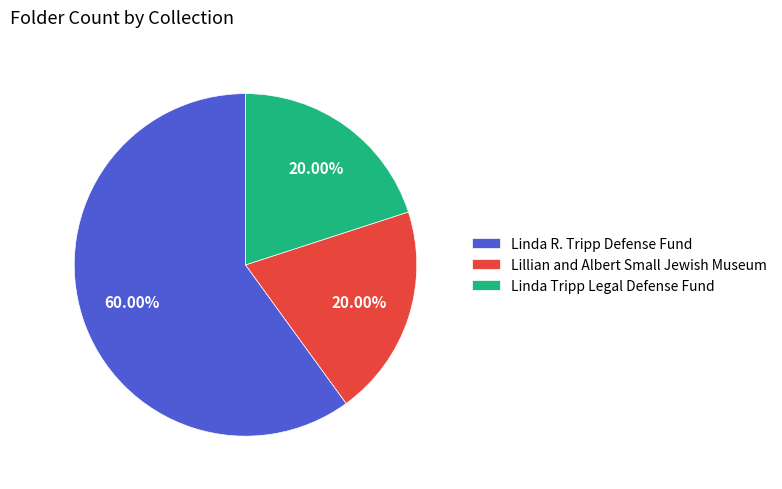

How many segments does this pie chart have?

3